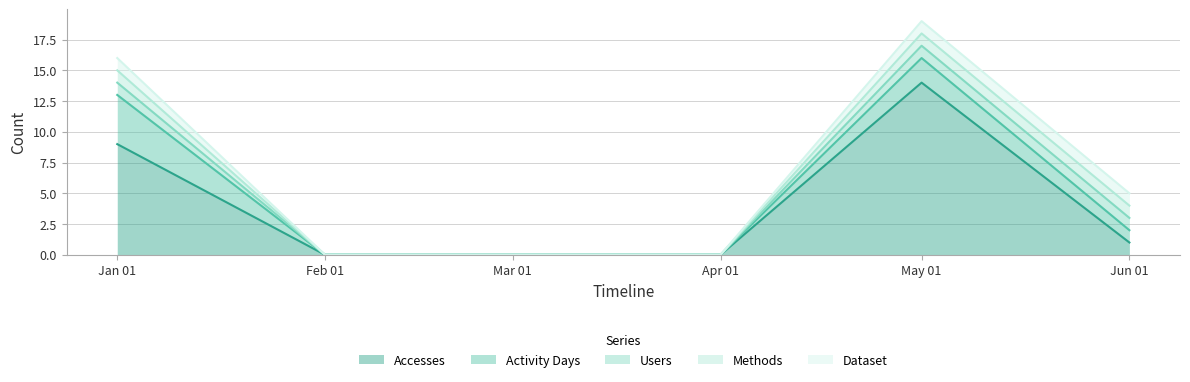

Which category has the lowest value across all series?

2023-02-01